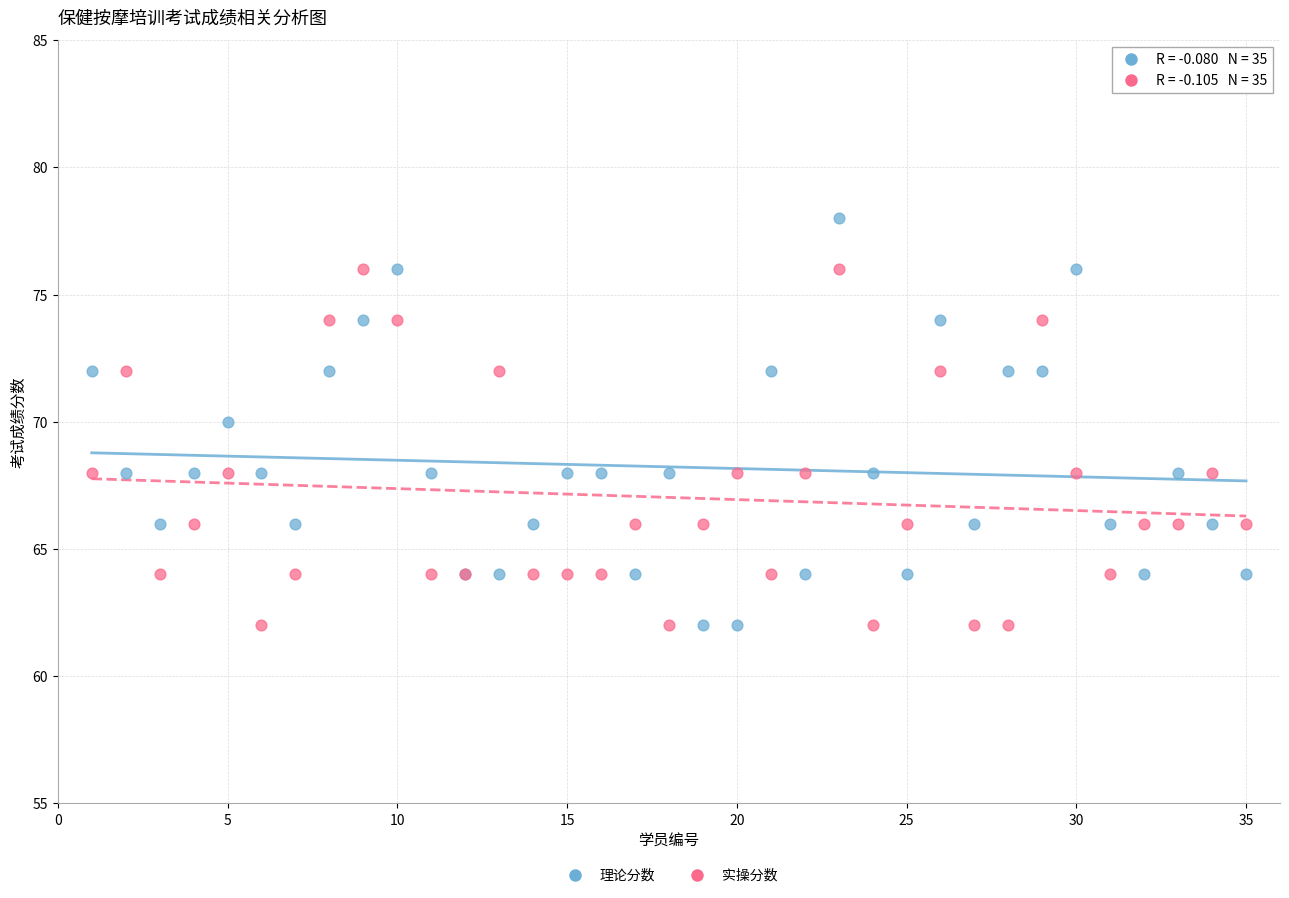

What is the X range (max minus min) for the scatter plot?

34